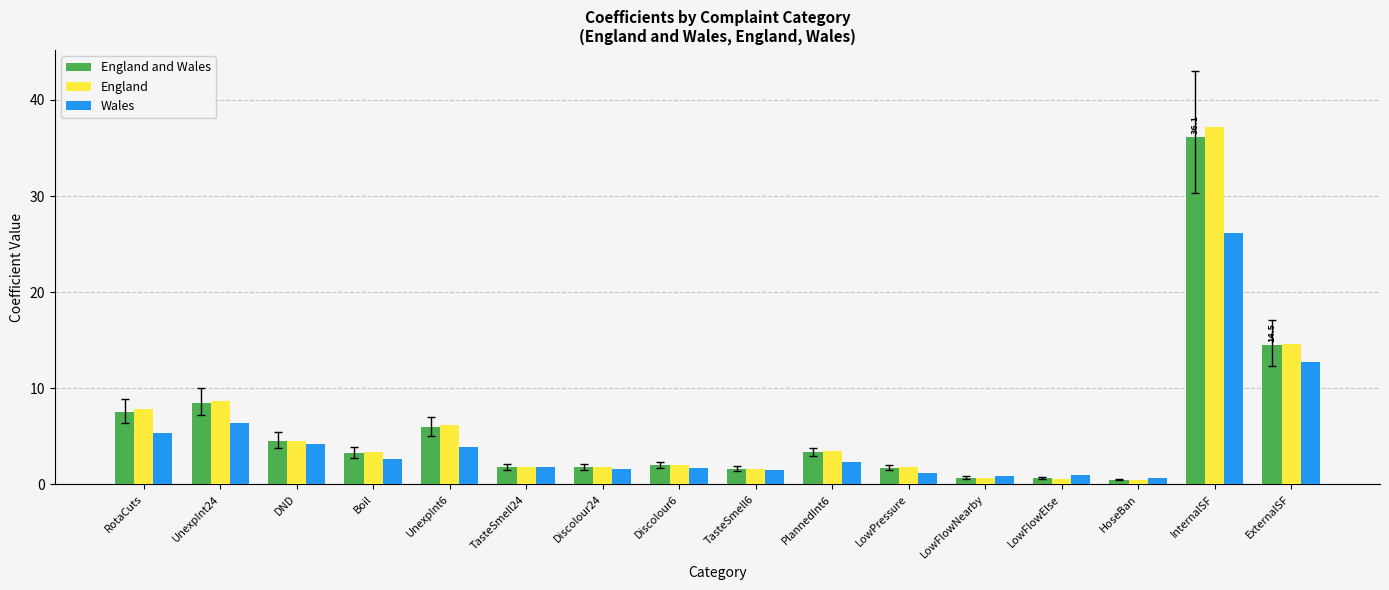

What is the average value of the Wales series?

4.6